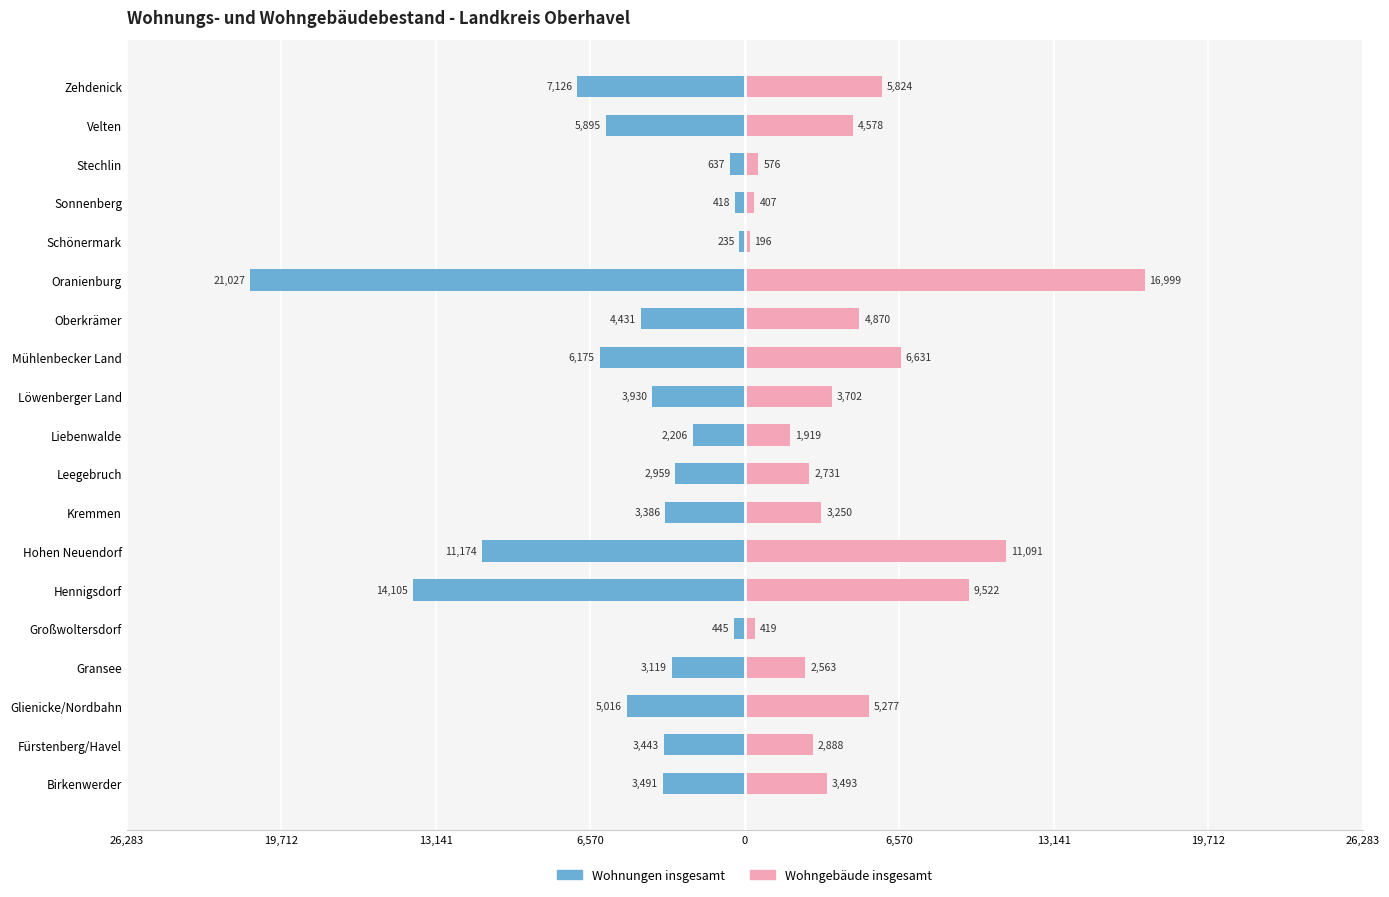

What is the average value of the Wohnungen insgesamt series?

-5222